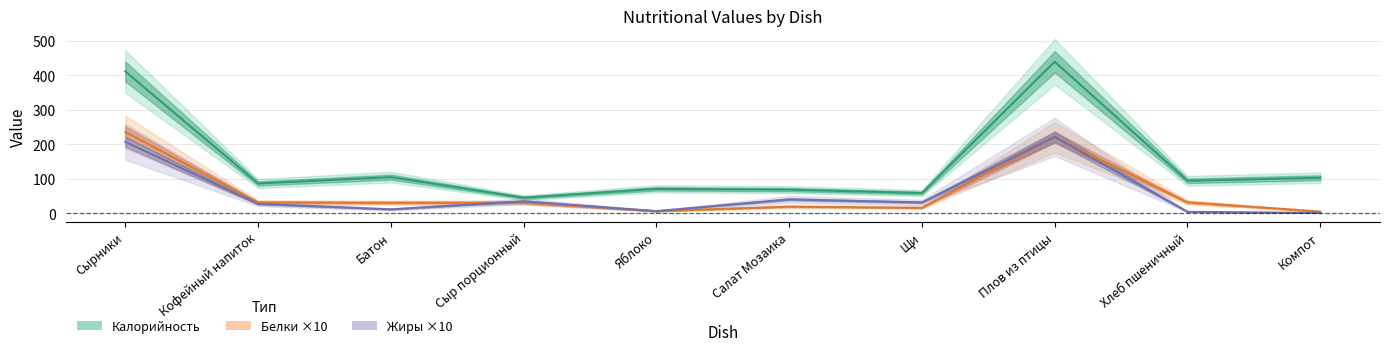

What is the sum of all Жиры values?

582.4